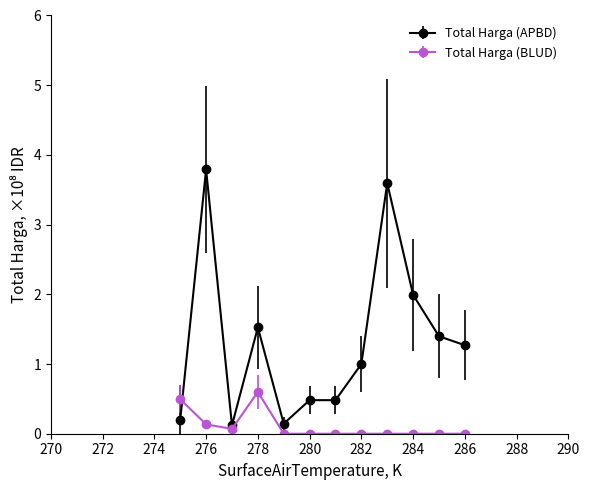

True or false: Total Harga (APBD) has more than 0 points higher than both neighbors.

True